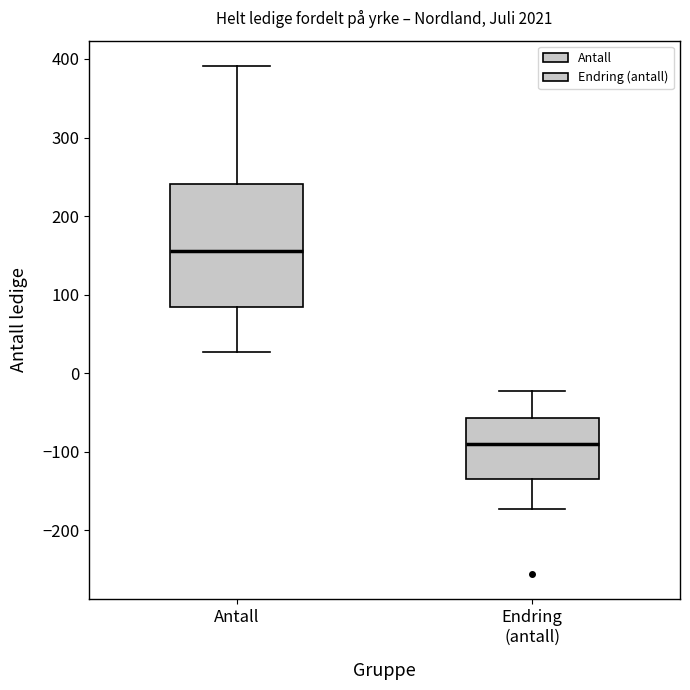

Where is the lower edge of the box for Endring (antall) on the y-axis? The values are not printed on the chart, so give them approximately, as read against the axis.

-130